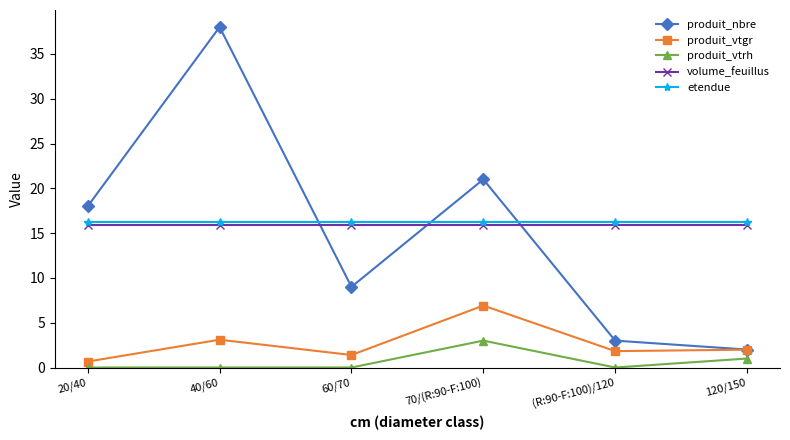

What is the label of the 1st point from the right?

120/150